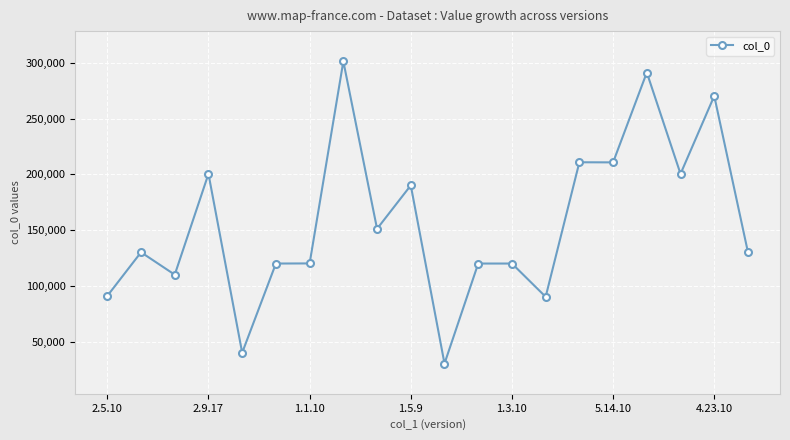

What is the difference between the maximum and second lowest values?

260996